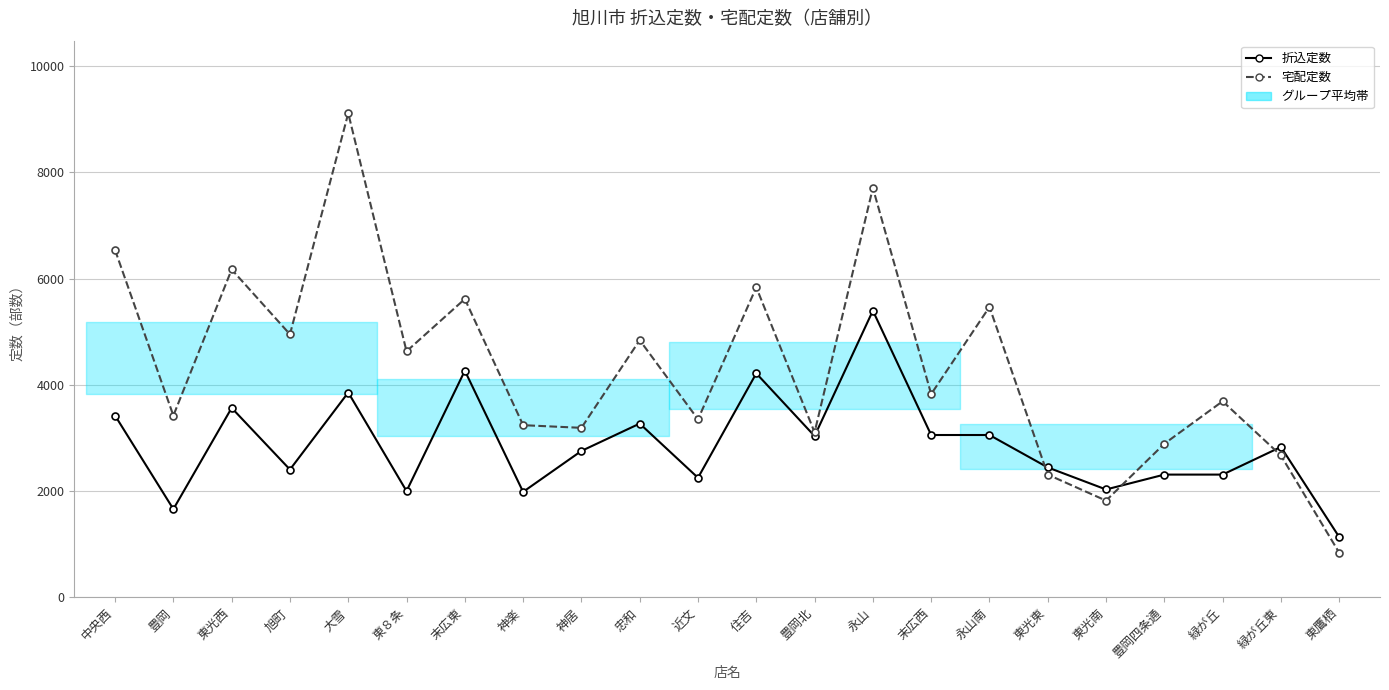

Where does the 宅配定数 series first go above 3825?

中央西